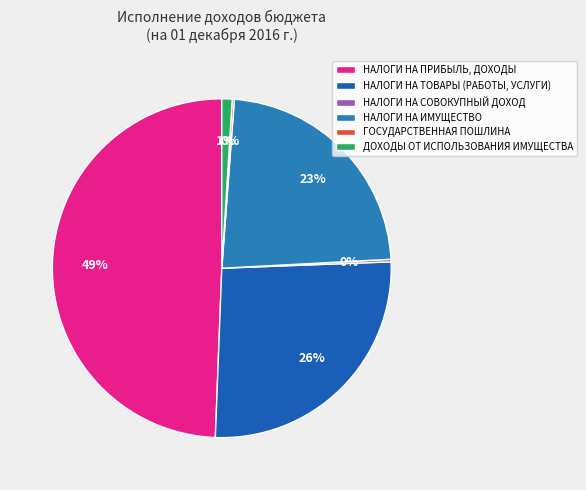

To the nearest percent, what portion does ДОХОДЫ ОТ ИСПОЛЬЗОВАНИЯ ИМУЩЕСТВА represent?

1%